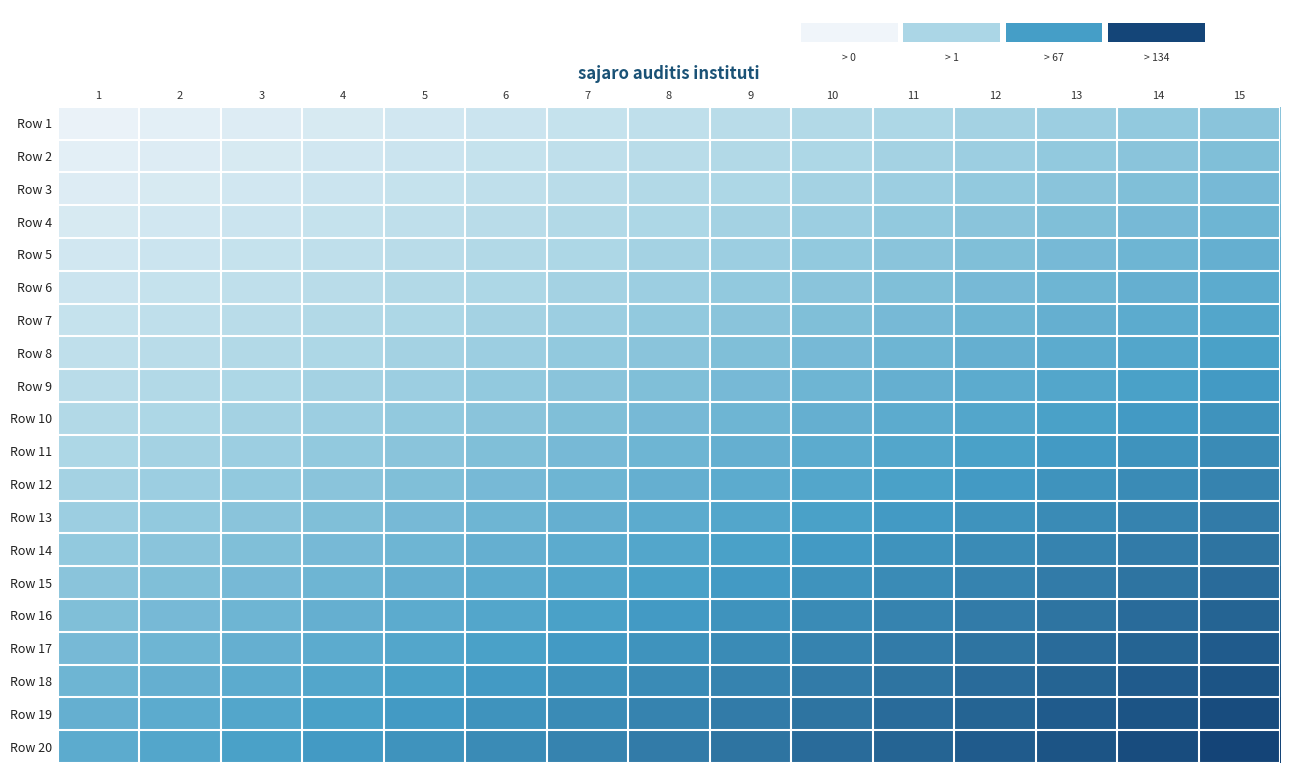

Which label corresponds to the smallest value in the chart?

1